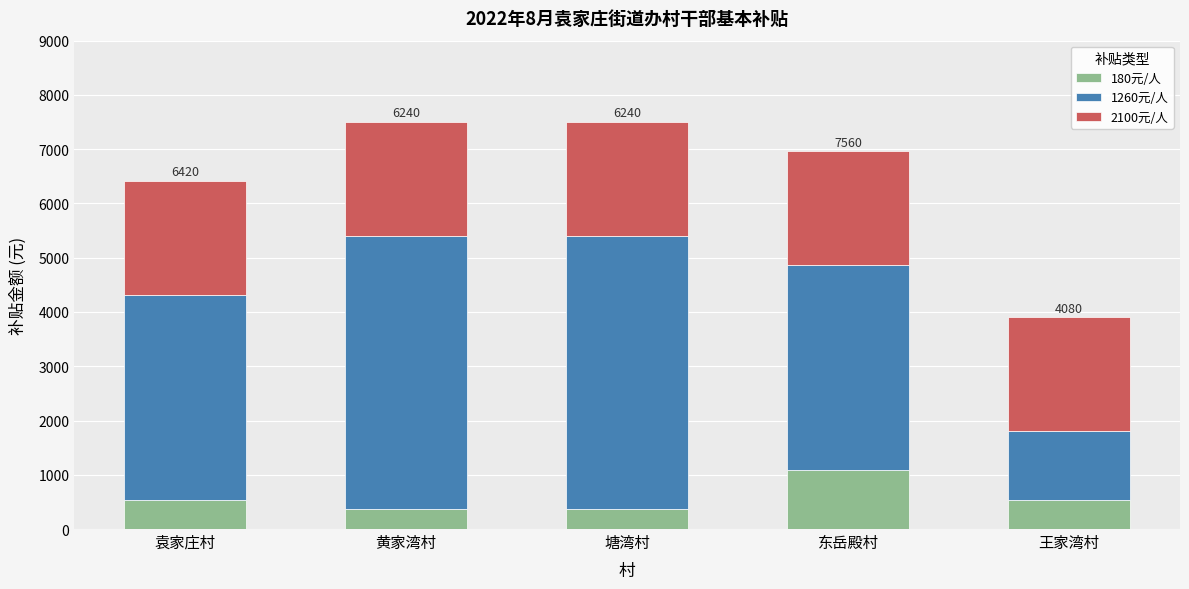

What is the maximum value for 180元/人?

1080